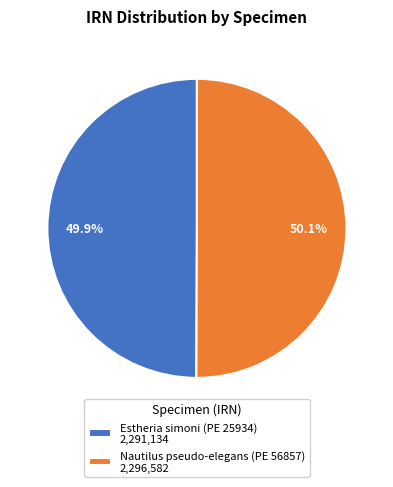

Is it true that Estheria simoni (PE 25934) is 50% of the pie?

True